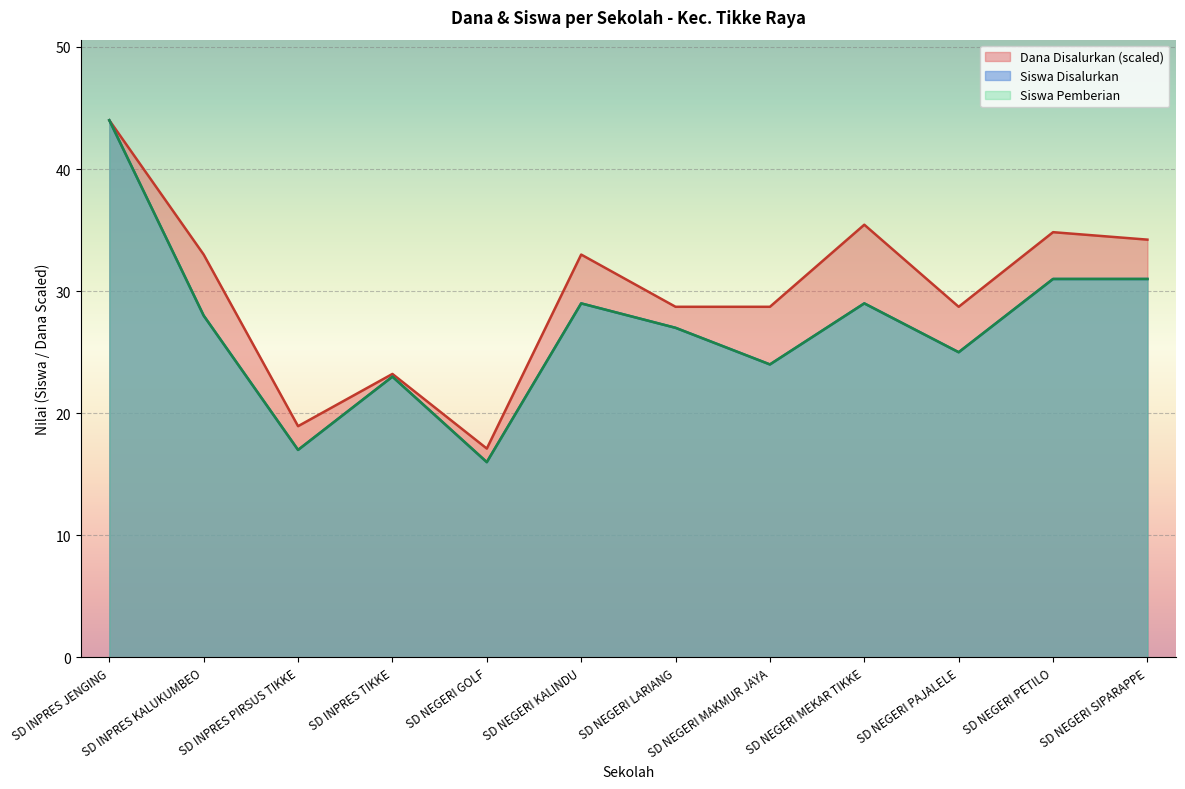

At which label does Siswa Pemberian first exceed 28?

SD INPRES JENGING